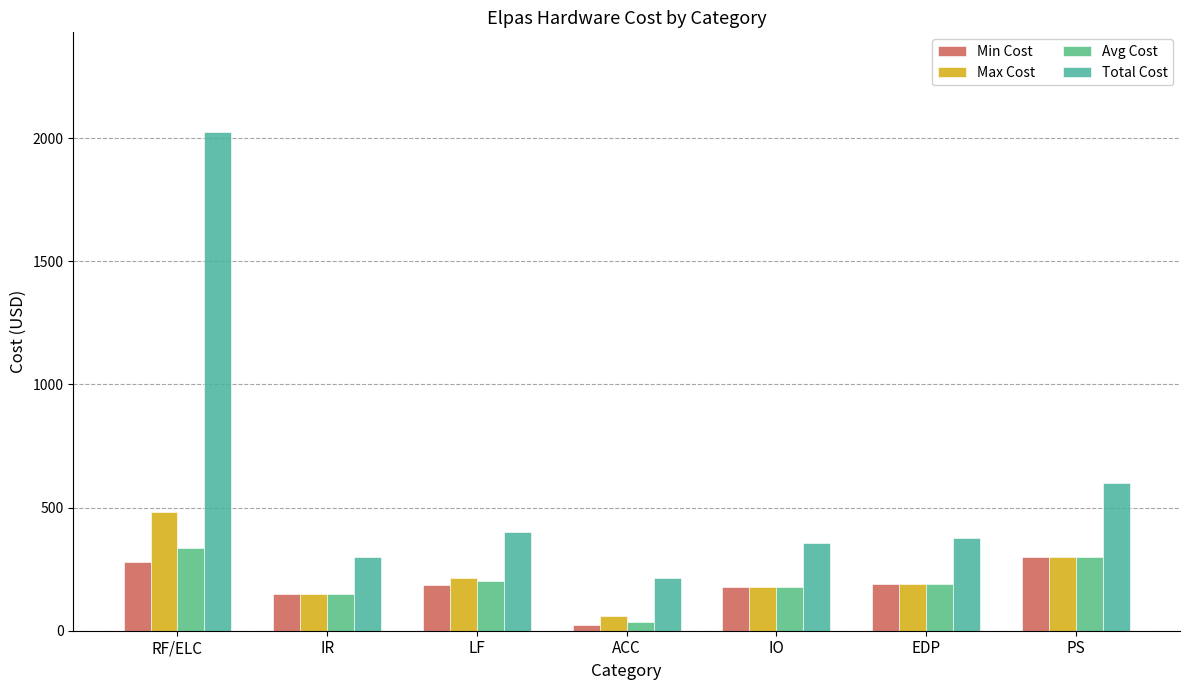

Between RF/ELC and IR, which series saw the biggest shift?

Total Cost